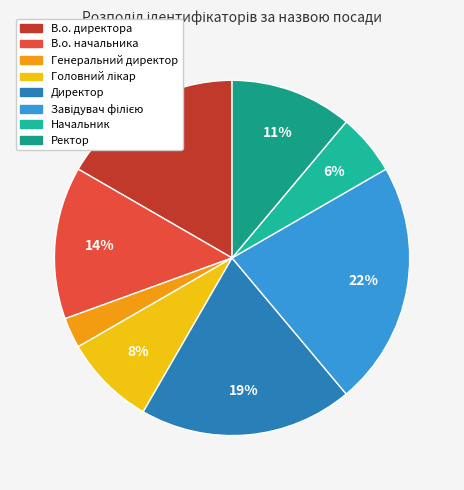

Is it true that Генеральний директор is 3% of the pie?

True